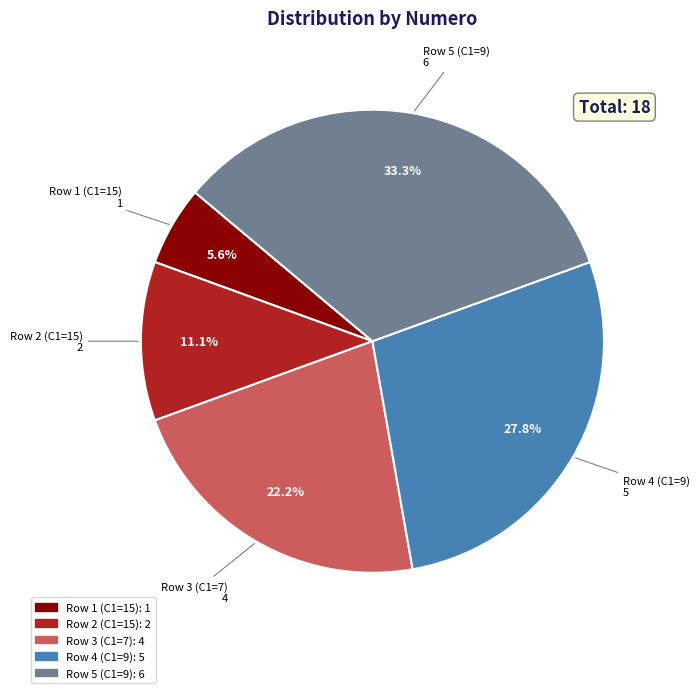

To the nearest percent, what portion does Row 1 (C1=15) represent?

6%